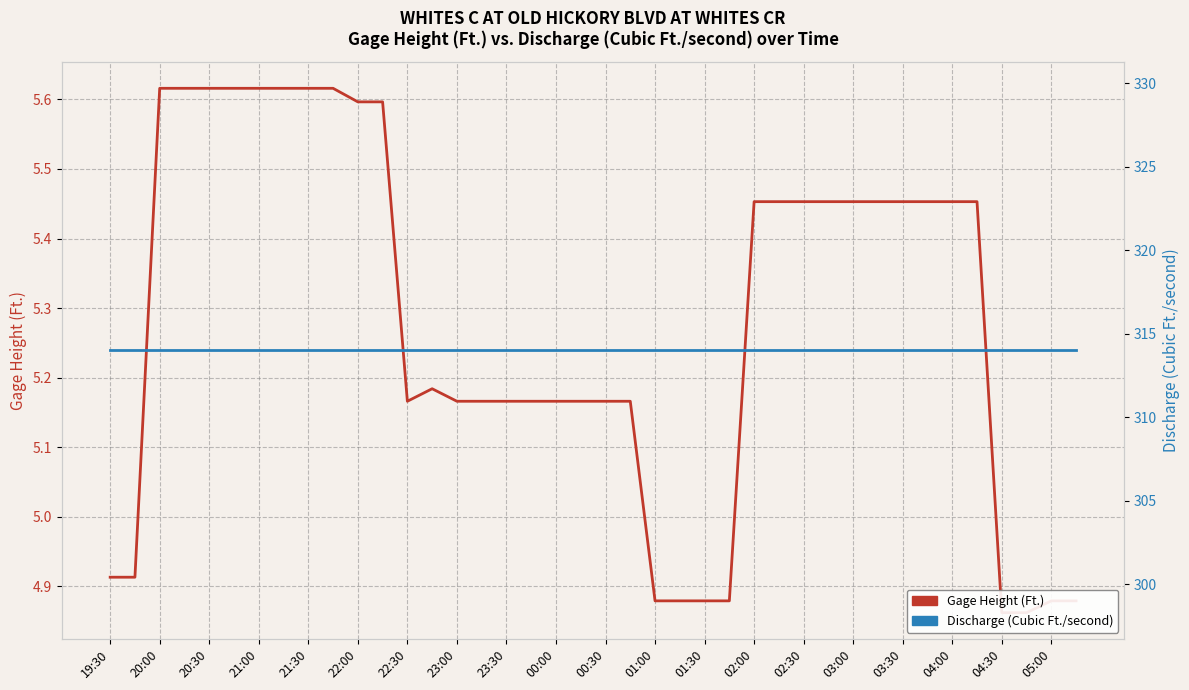

List the series in order of their overall mean, highest first.

Discharge (Cubic Ft./second), Gage Height (Ft.)